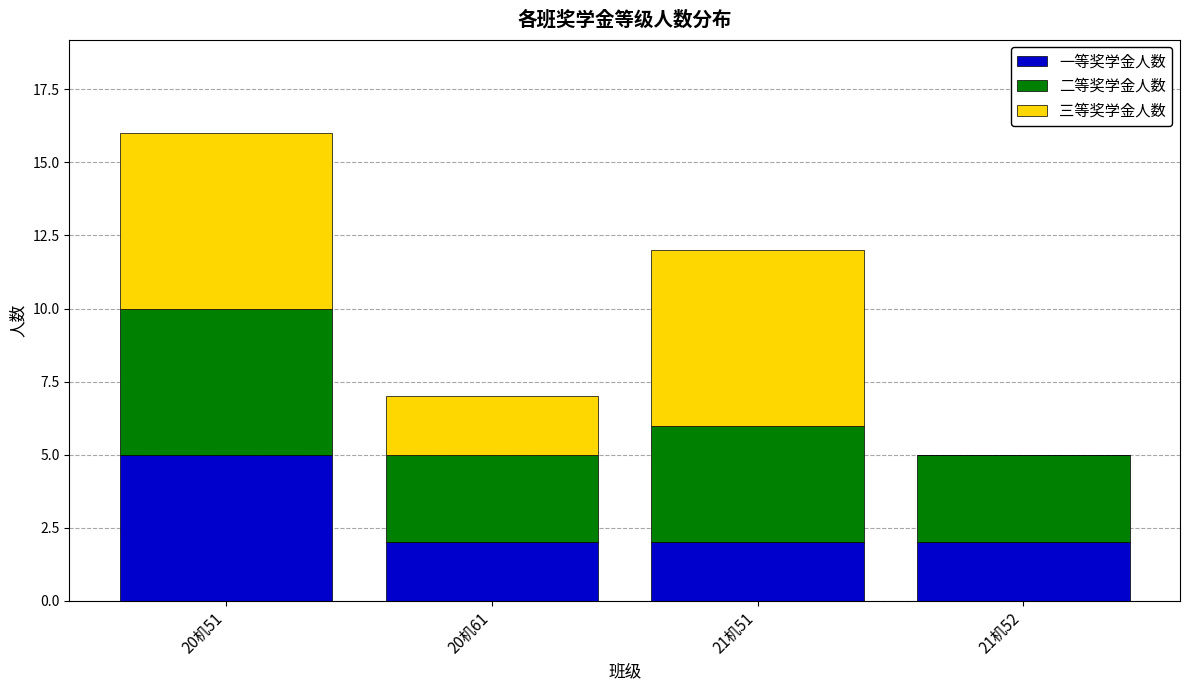

Is it true that 一等奖学金人数 equals 1 at 20机51?

False